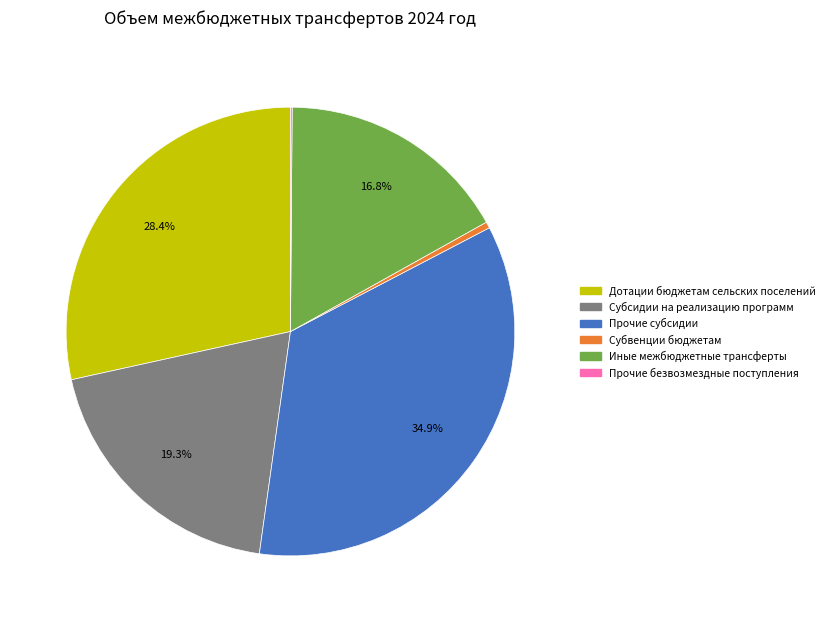

Which category has the biggest portion of the pie?

Прочие субсидии